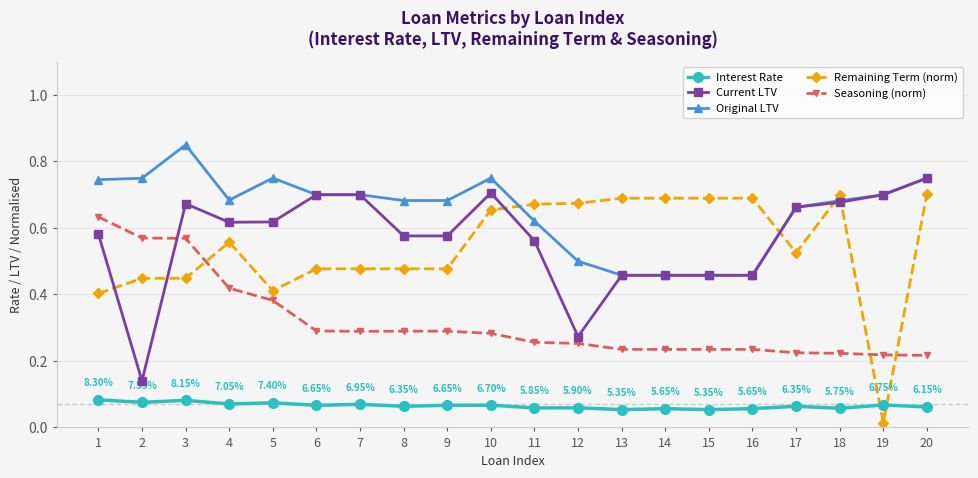

How many distinct data groups are displayed?

5